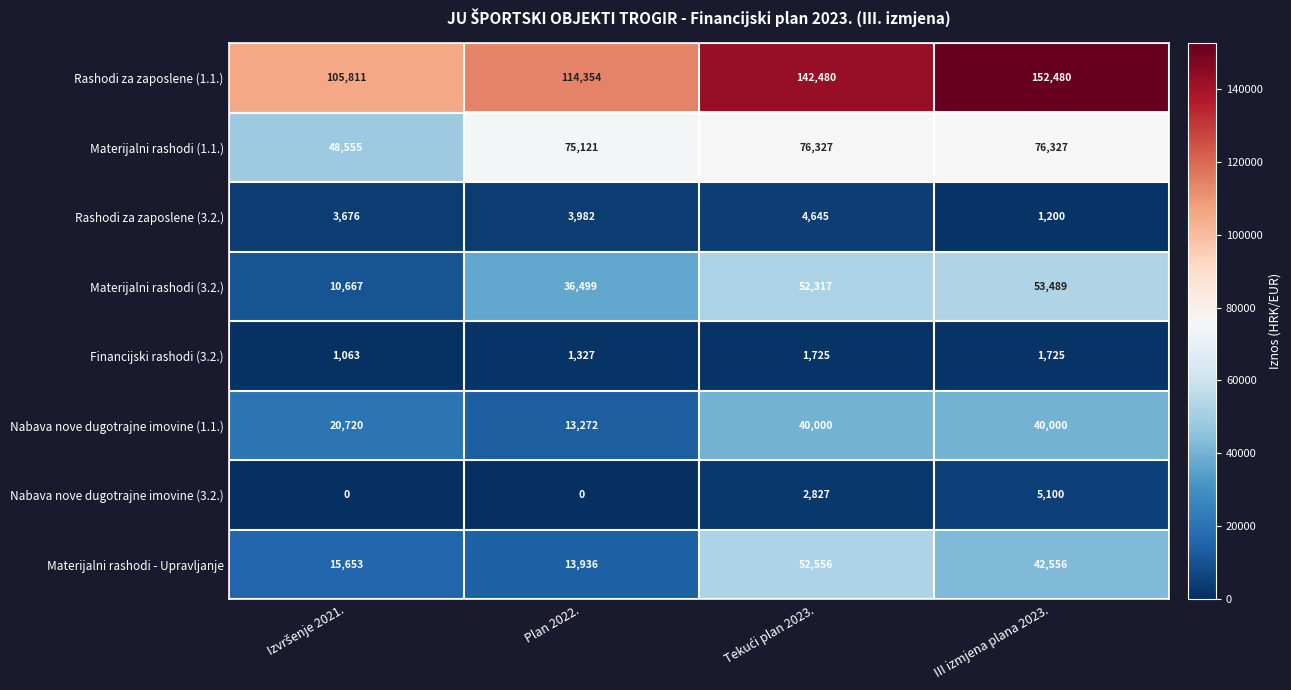

What is the maximum value shown in the chart?

152480